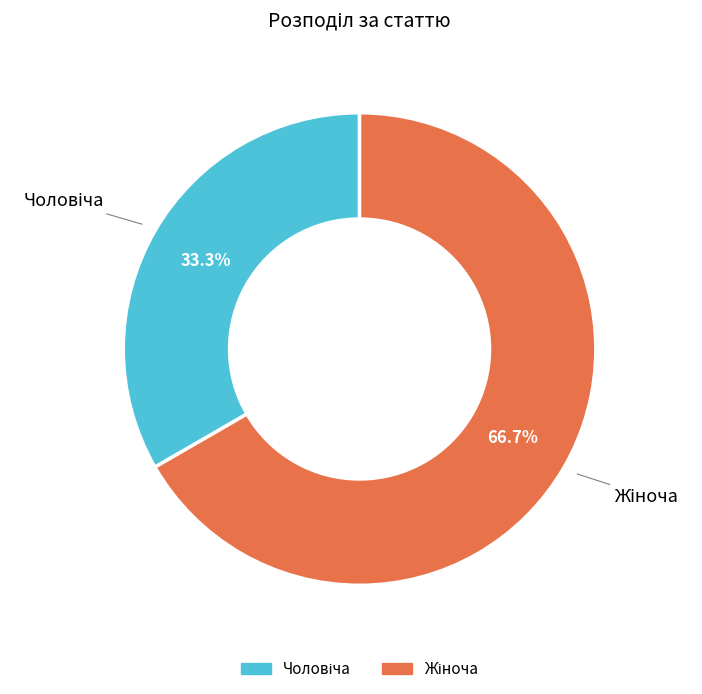

Is there a majority slice in this chart?

Yes